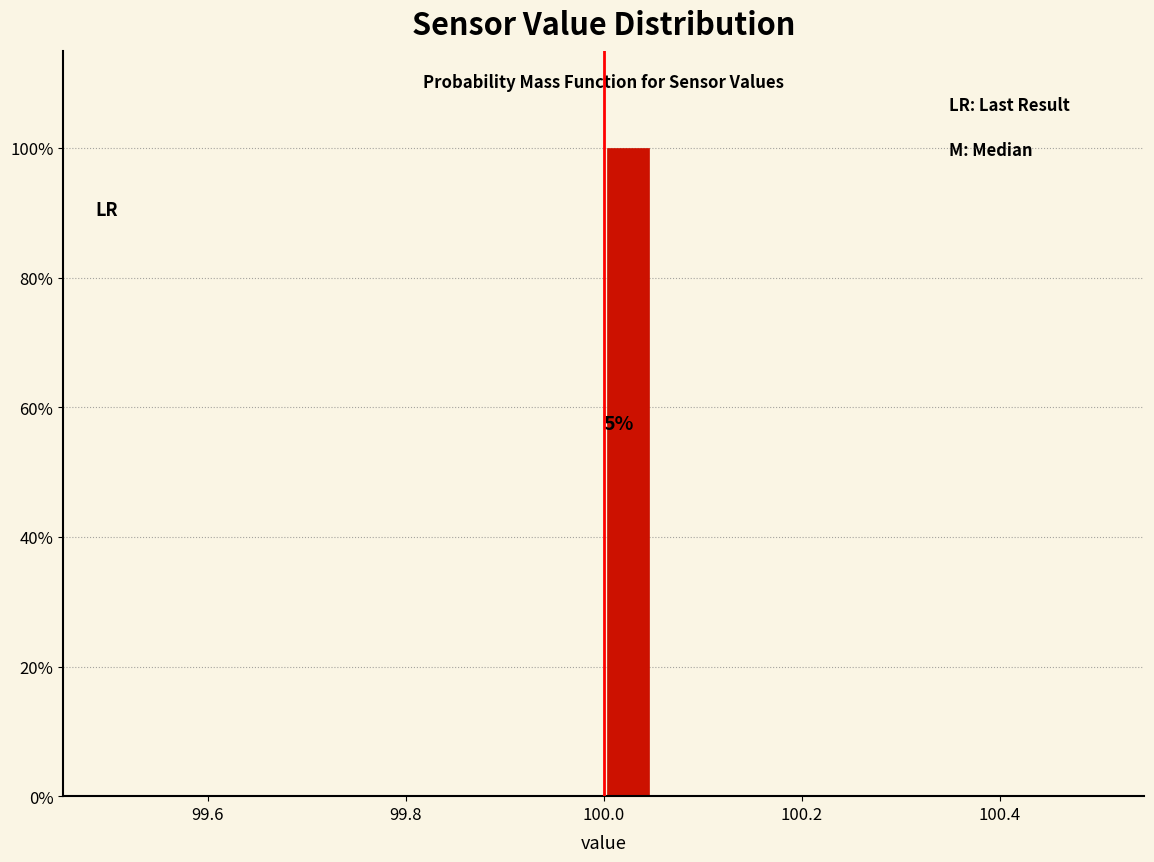

Around what value on the x-axis is the tallest bar? Give the approximate position of its centre, as read against the axis.

100.02